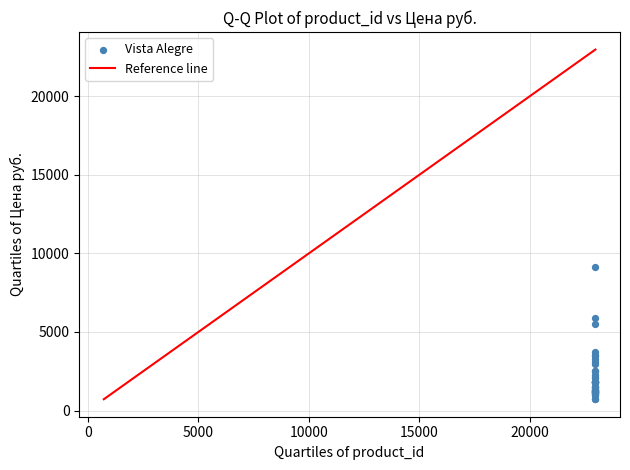

What Y value in the scatter plot is closest to 4913?

5511.0